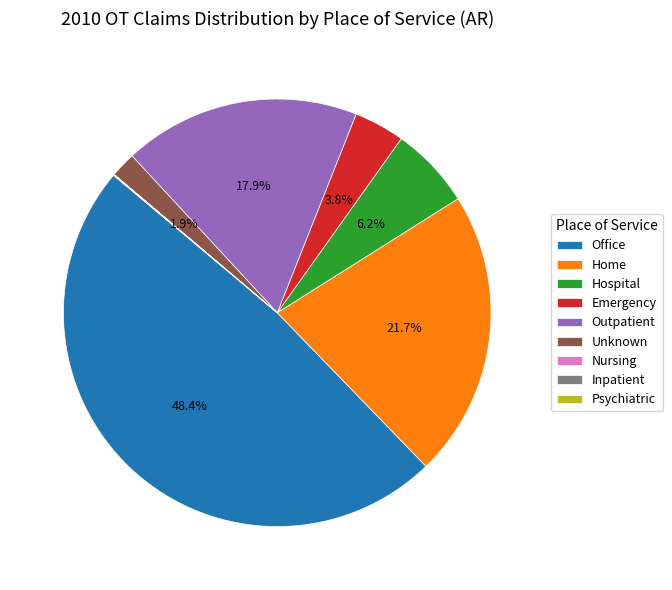

Is there a majority slice in this chart?

No